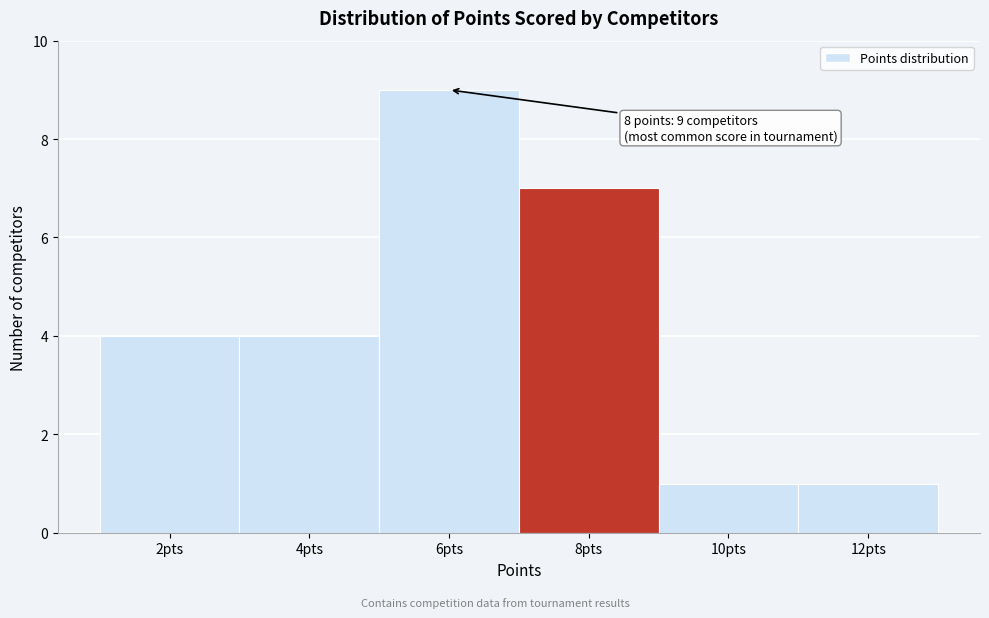

Over which range of the x-axis is the bar tallest?

5 to 7